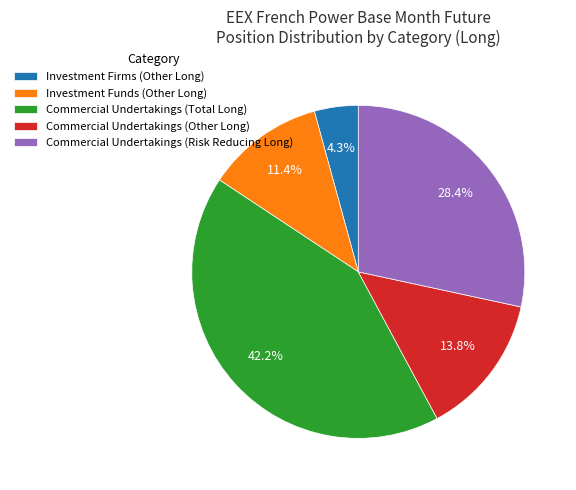

What is the smallest slice in the pie chart?

Investment Firms (Other Long)